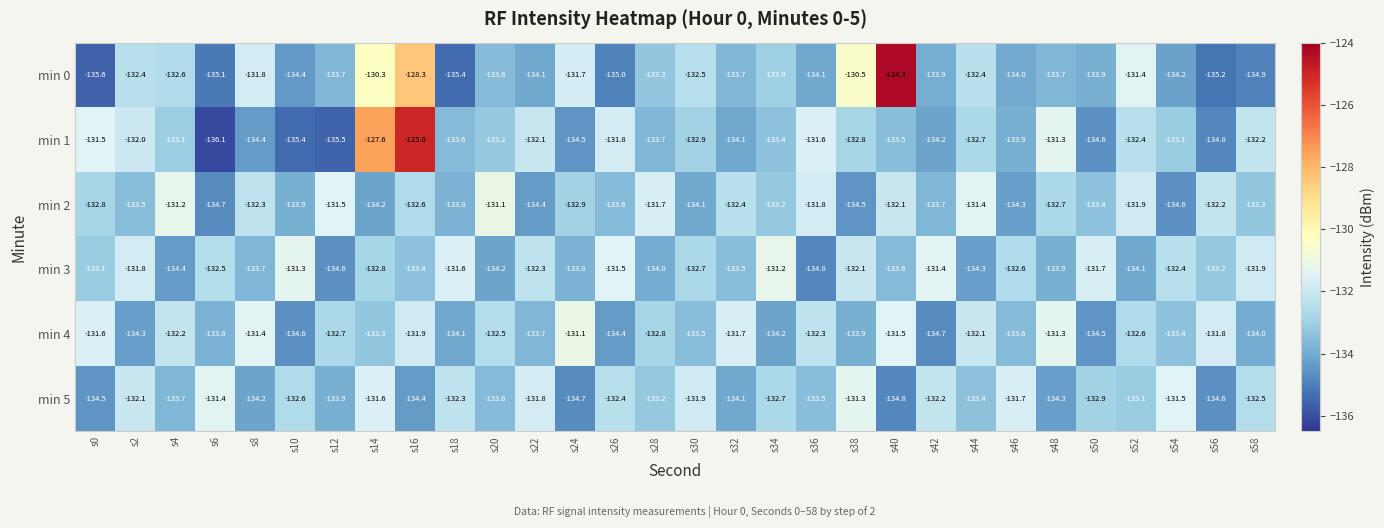

What is the difference between the highest and lowest values at s40?

10.5